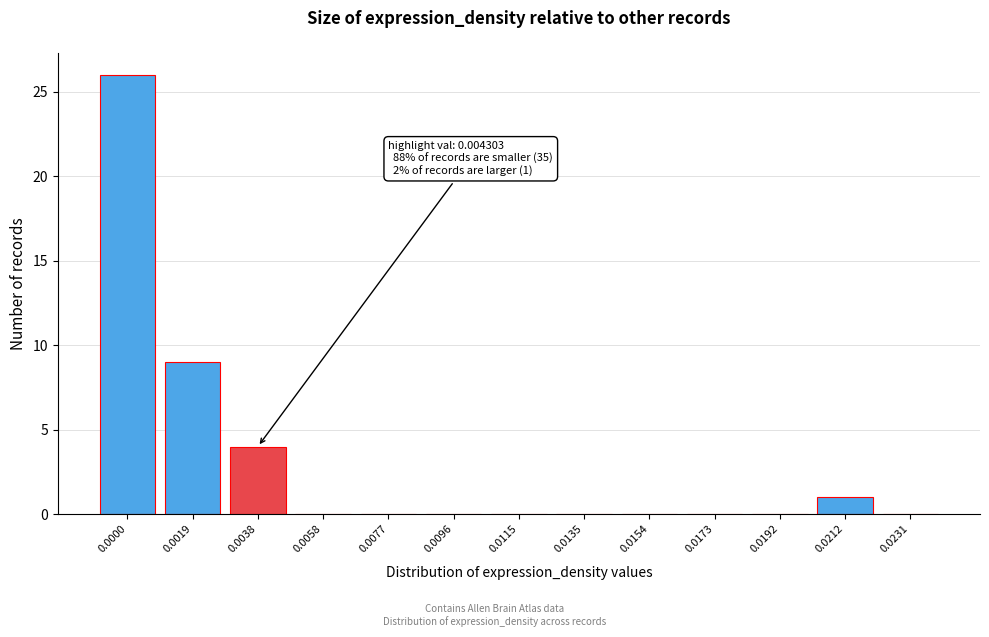

Reading left to right, what are all the values shown in this chart?

0.0000=26	0.0019=9	0.0038=4	0.0058=0	0.0077=0	0.0096=0	0.0115=0	0.0135=0	0.0154=0	0.0173=0	0.0192=0	0.0212=1	0.0231=0